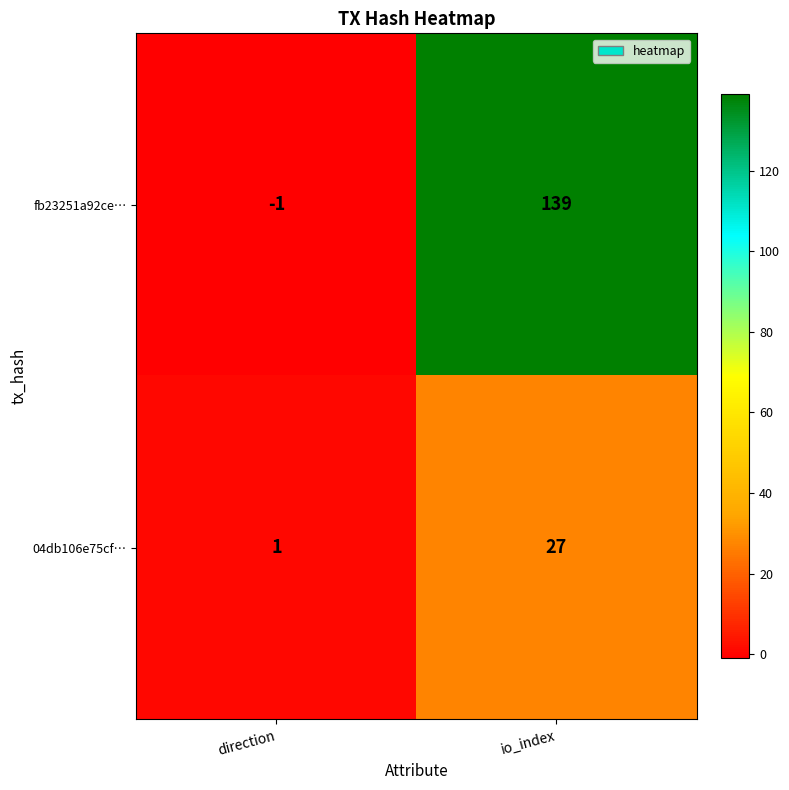

How many distinct data groups are displayed?

2